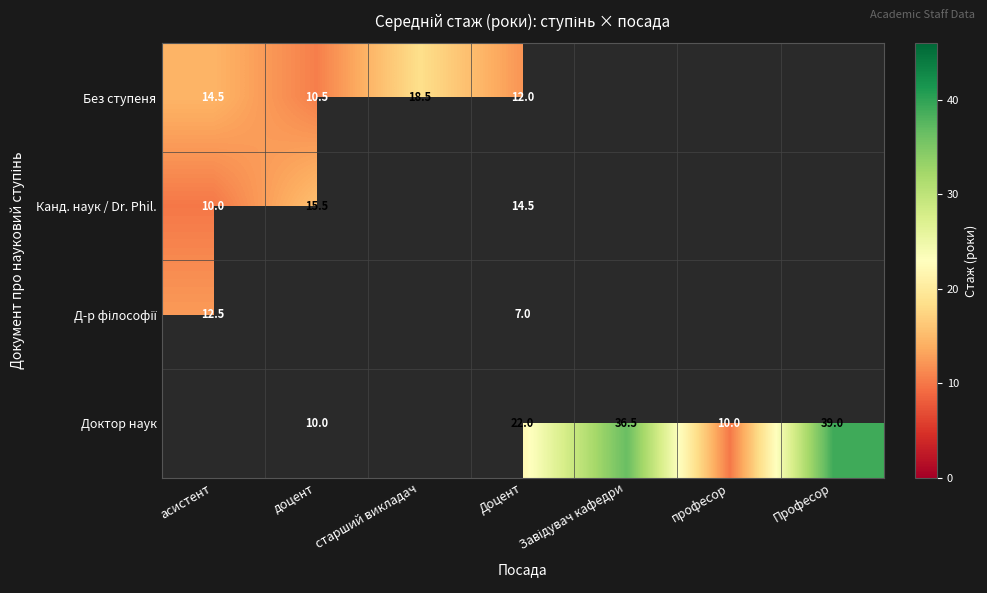

True or false: Доктор наук has a value of 10.0 at доцент.

True